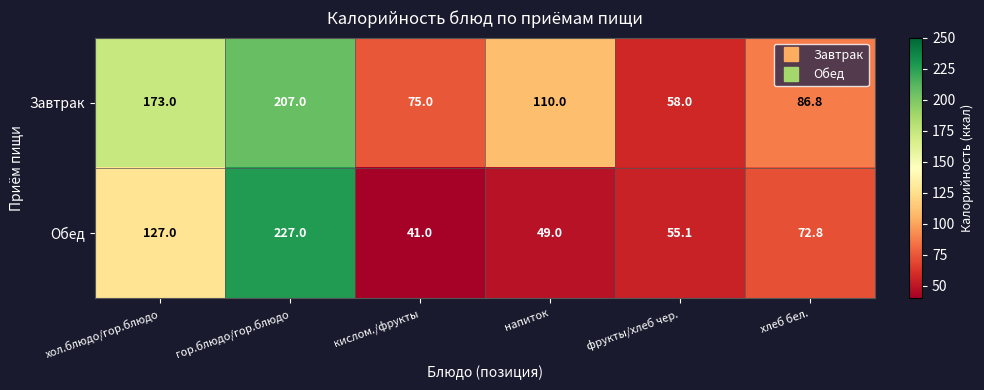

Which series has the widest spread of values?

Обед